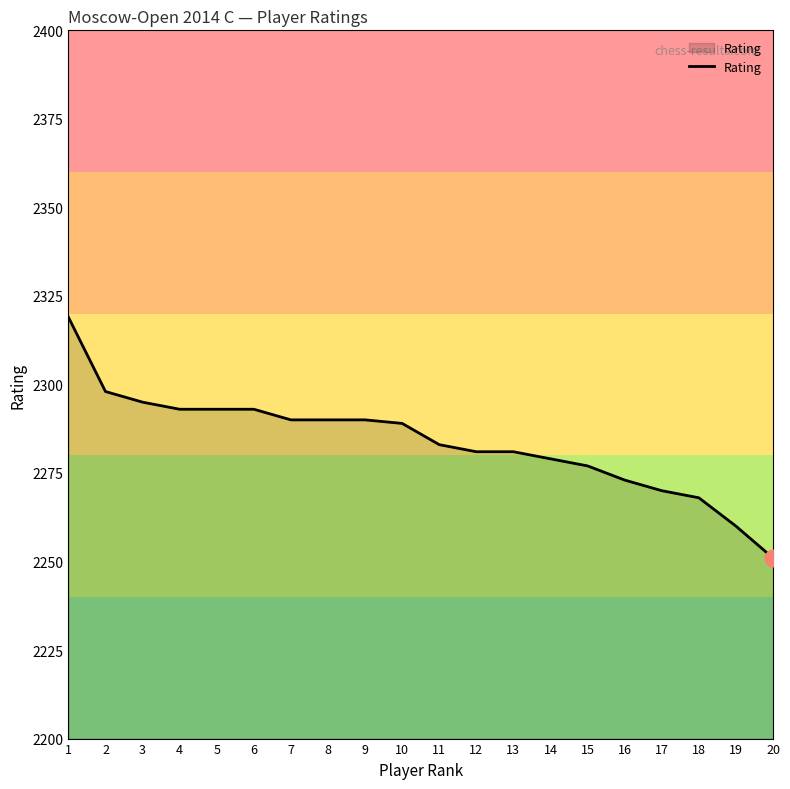

What is the sum of all values?

45673